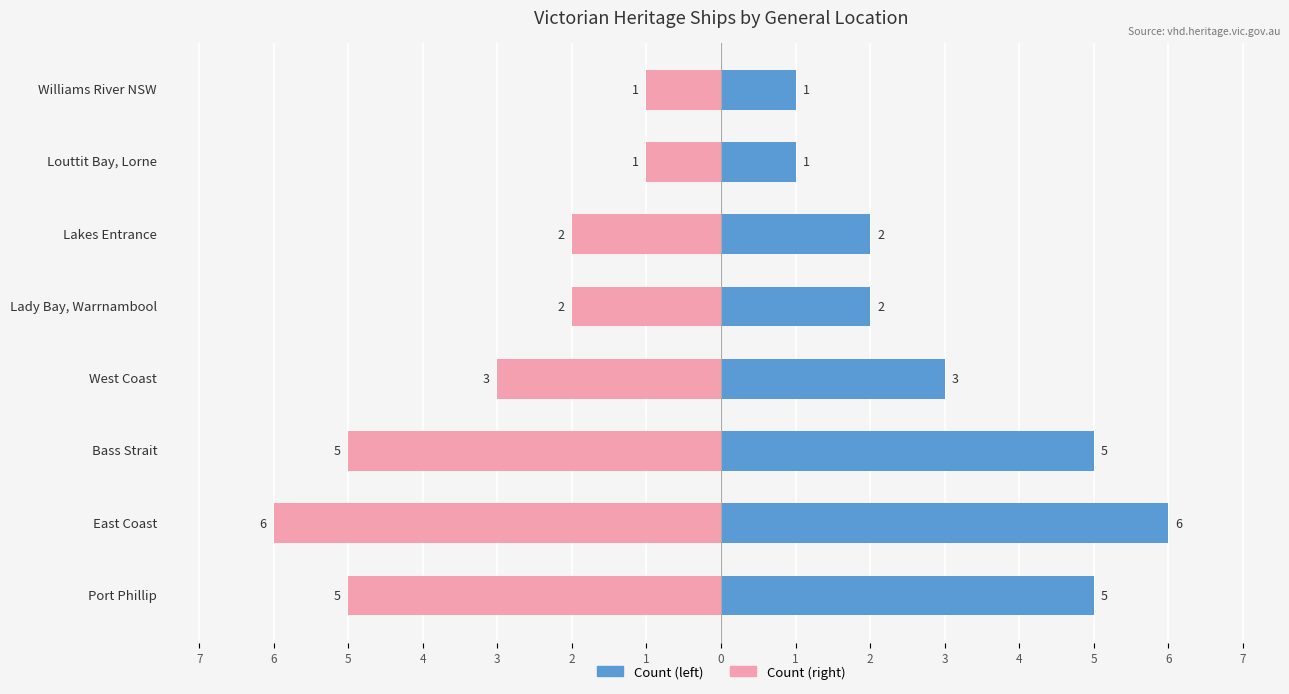

What are all the series names shown in the legend?

Count (left), Count (right)